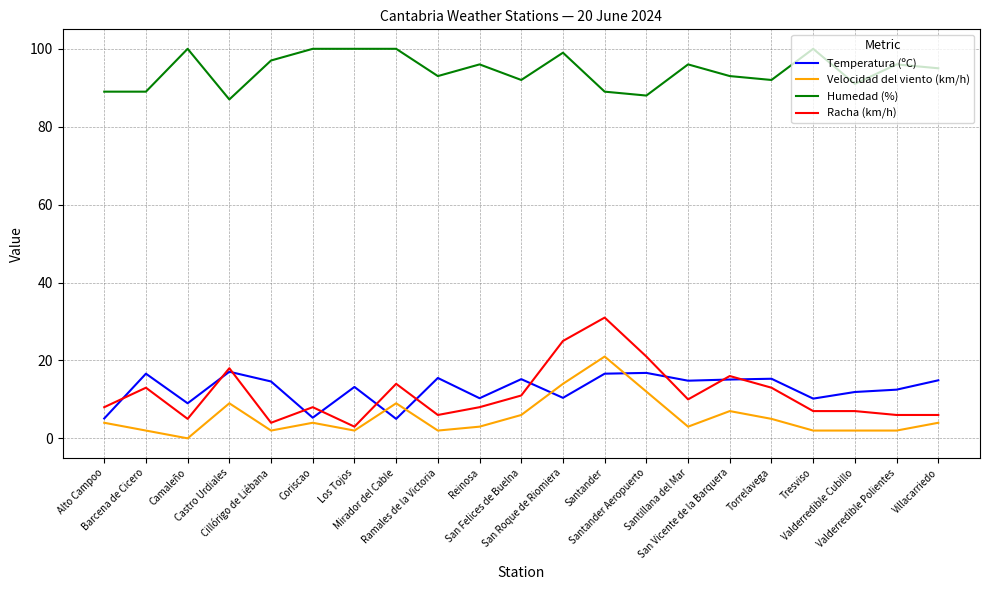

Is the value of Humedad (%) at Valderredible Cubillo greater than the value of Racha (km/h) at Reinosa?

Yes